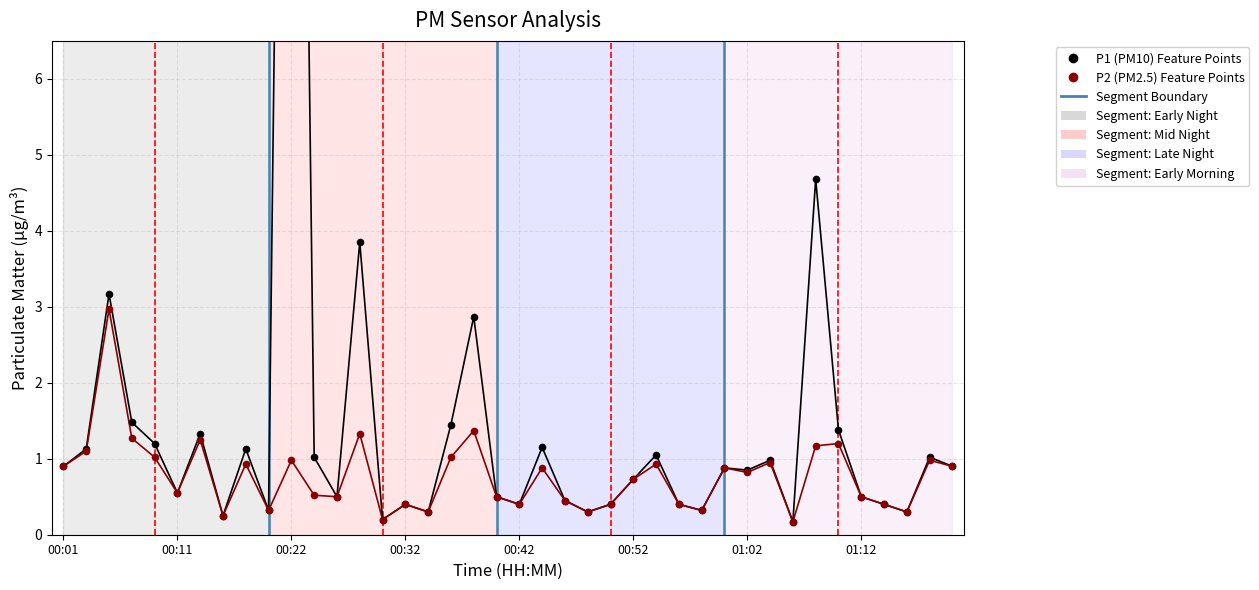

At which category is the sum across all series the highest?

00:22